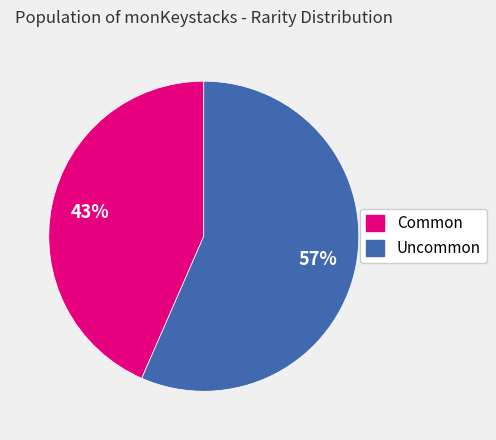

Which slice is the smallest?

Common